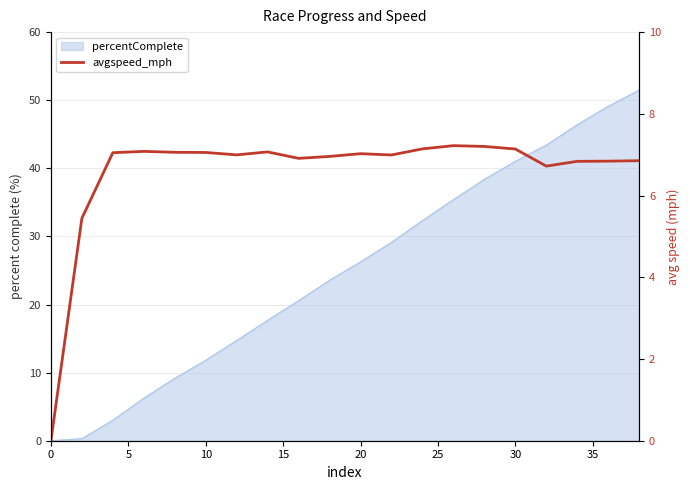

Count the number of categories in the chart.

20